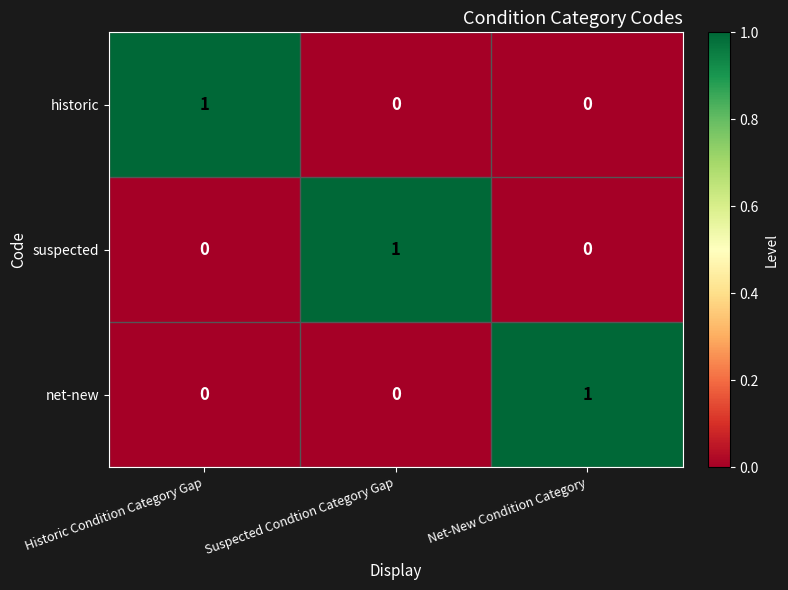

At how many categories does at least one series exceed 0?

3